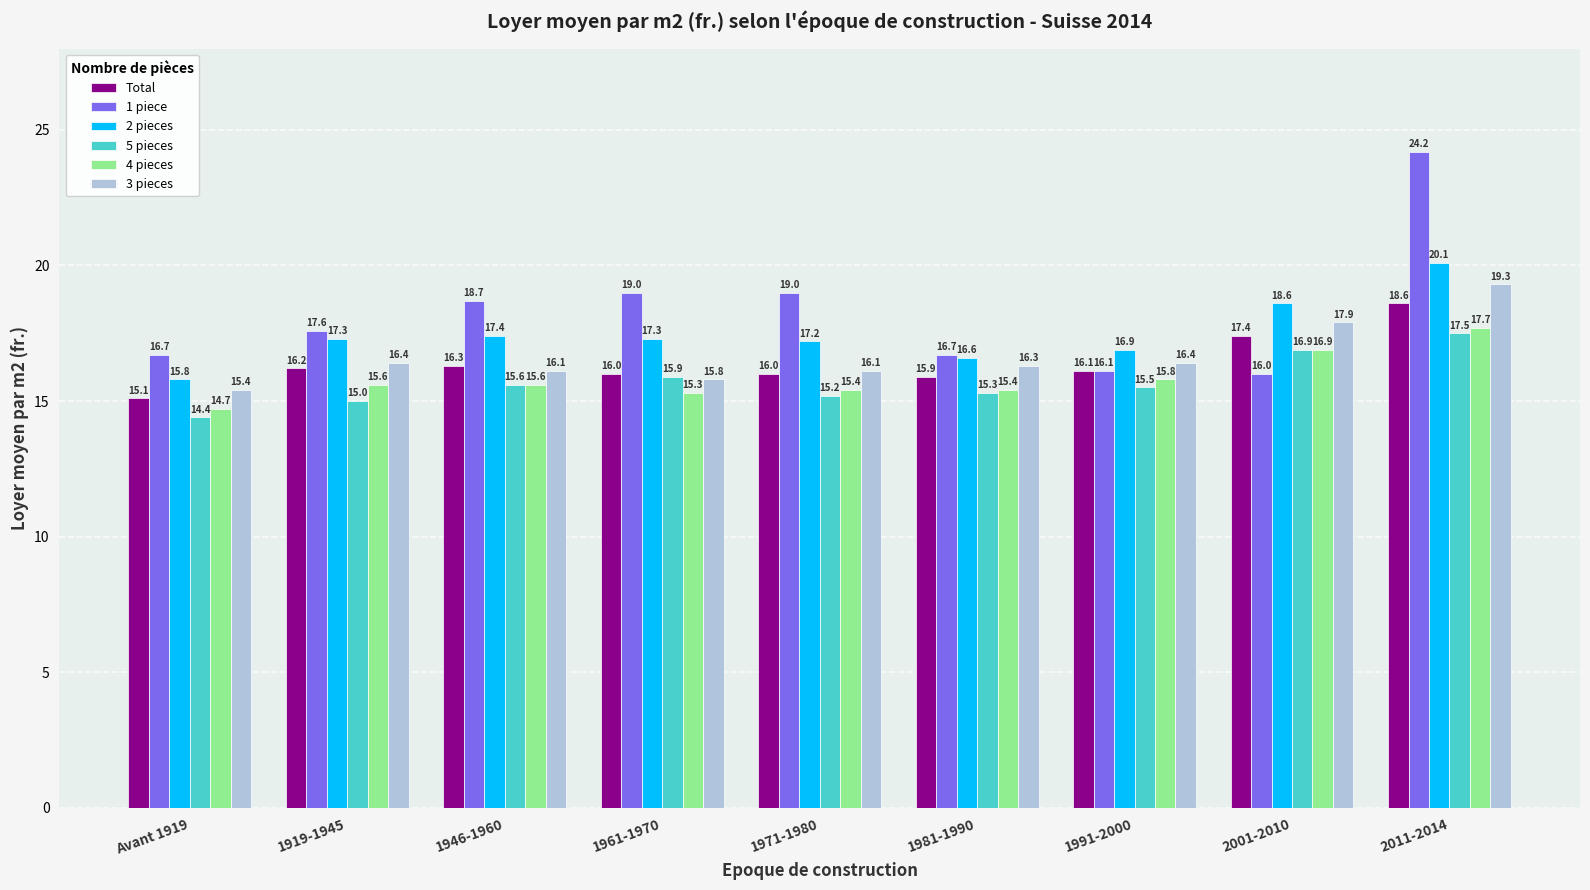

The 3 pieces series shows 4.4 at 1981-1990. True or false?

False